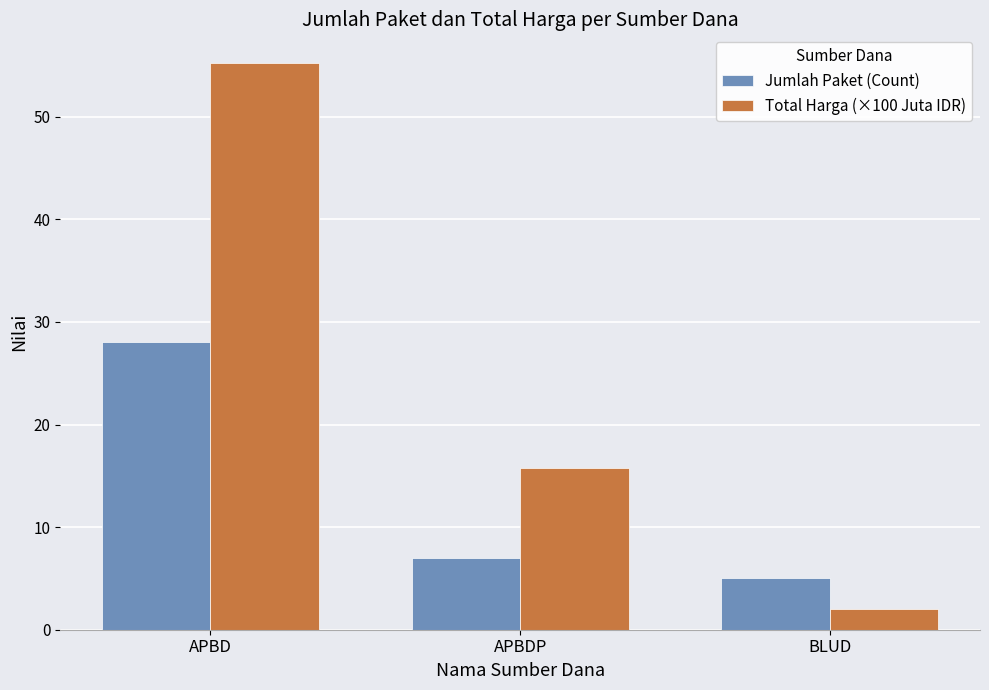

At which category is the sum across all series the highest?

APBD